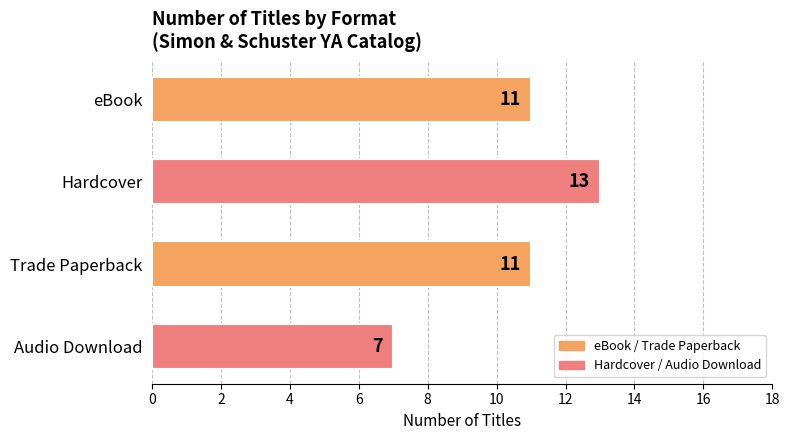

Reading bottom to top, extract all data points from this chart.

7	11	13	11